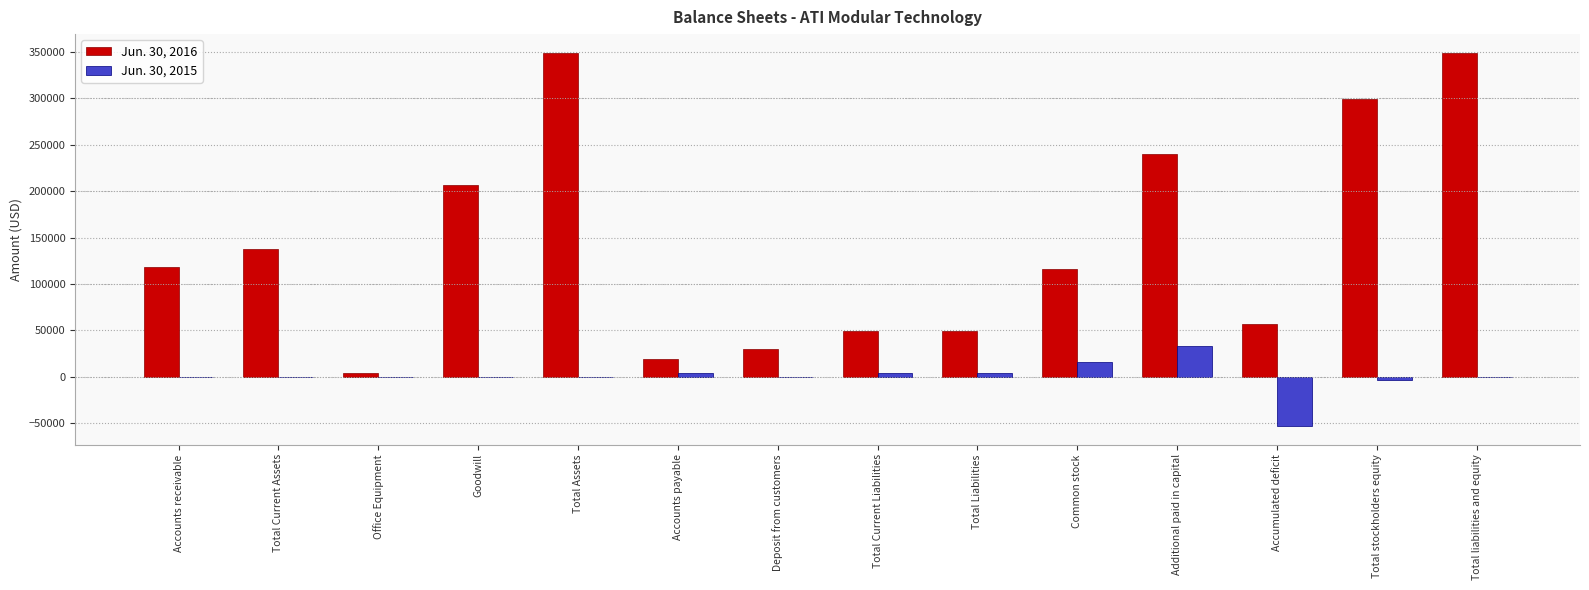

How many categories are shown in the chart?

14